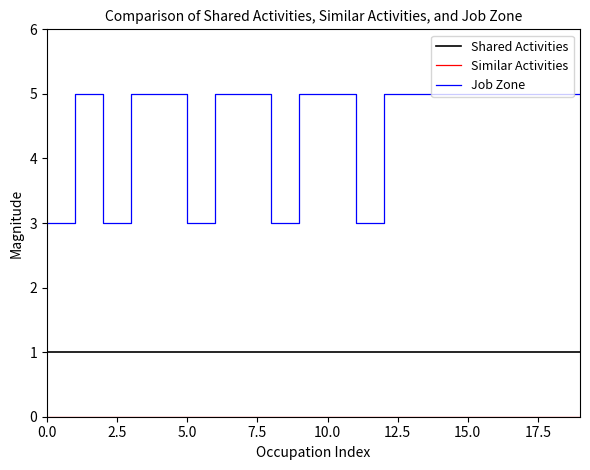

True or false: Shared Activities and Job Zone cross at least once.

False